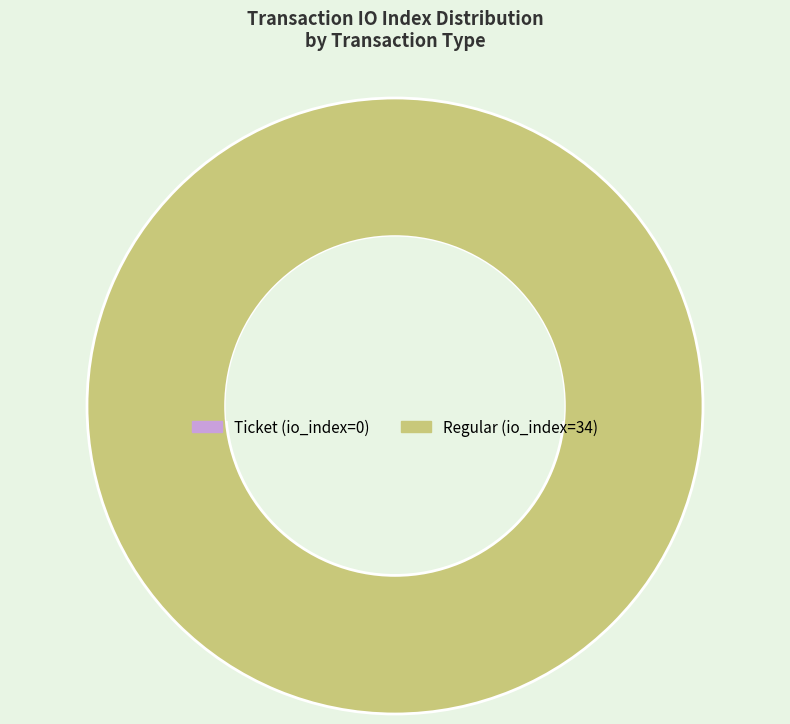

Count the number of slices in the pie.

2